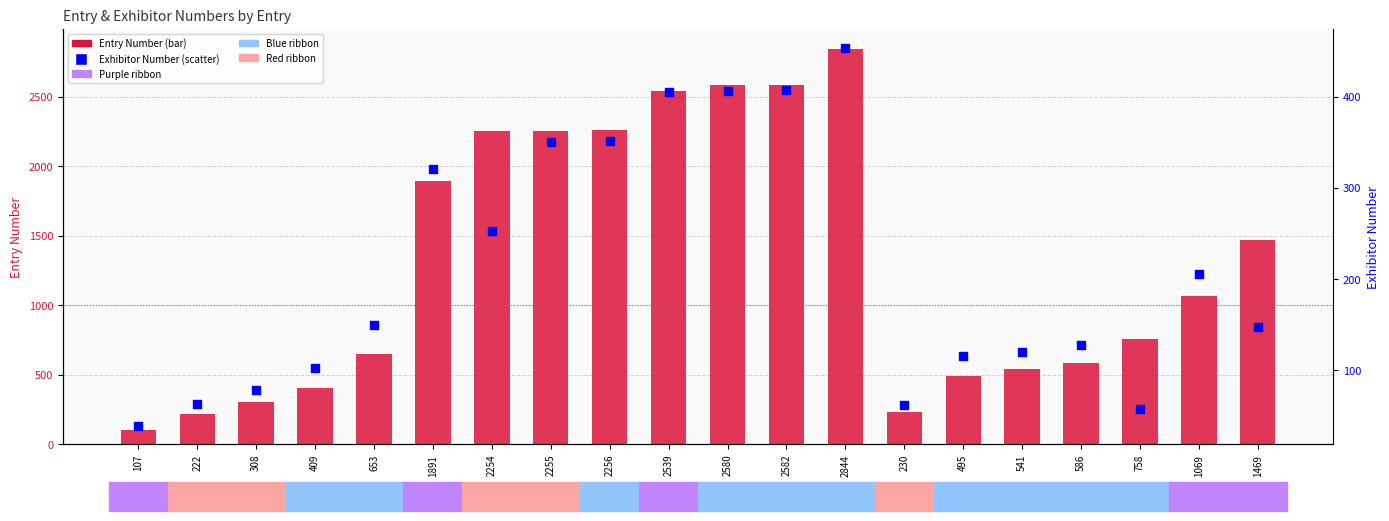

Which series has the widest spread of Y values?

Entry Number